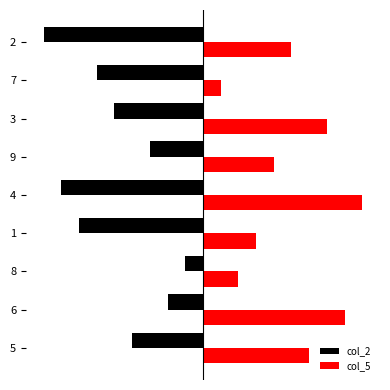

What are all the series names shown in the legend?

col_2, col_5